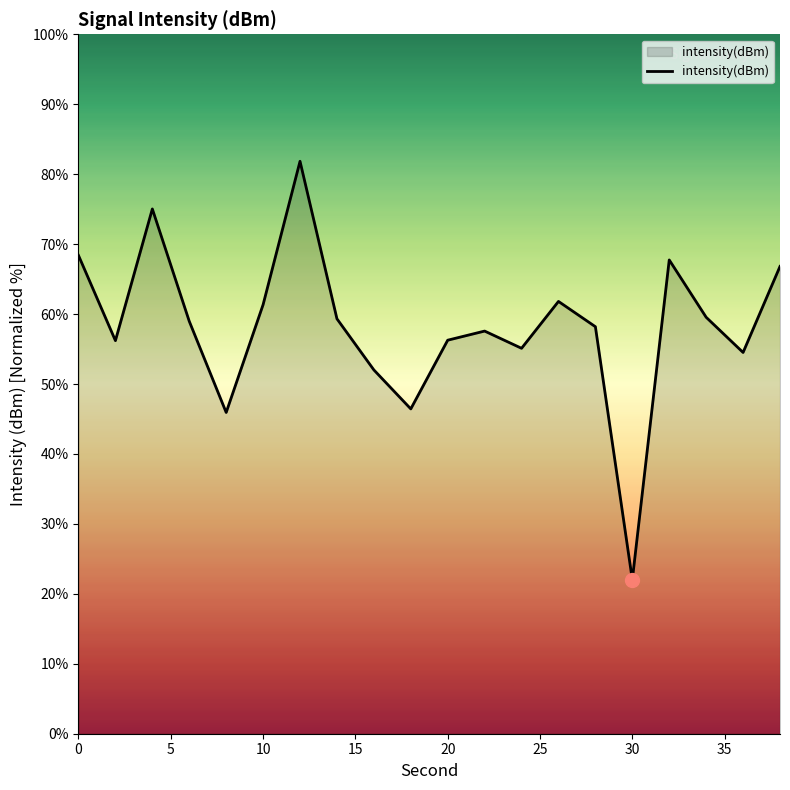

What is the maximum value shown in the chart?

81.8